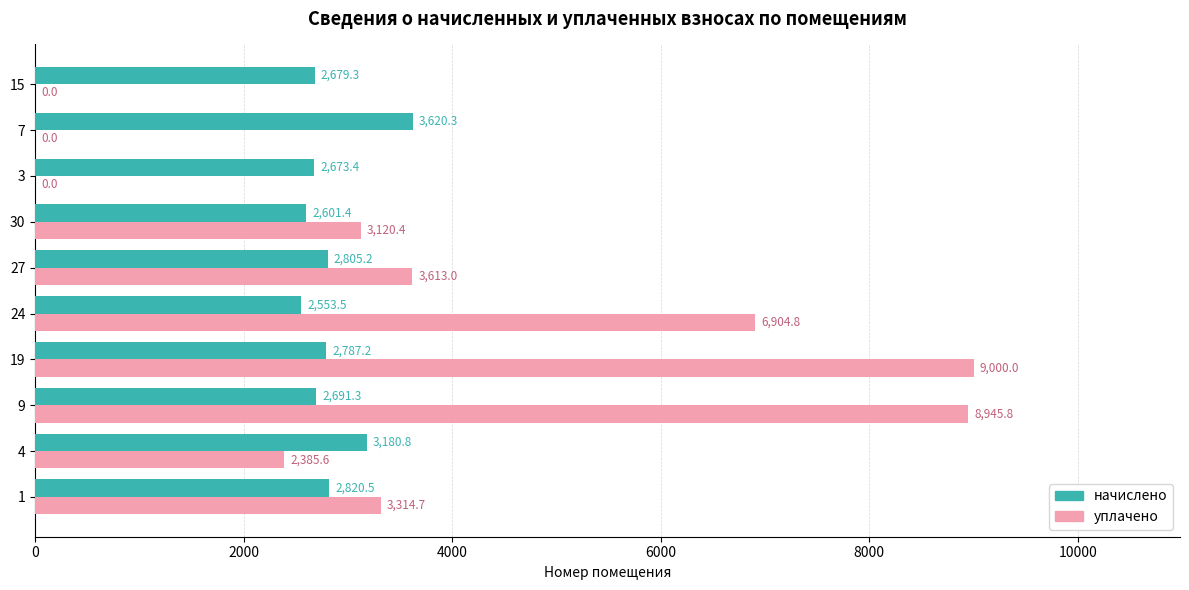

At which label does уплачено reach its peak?

19